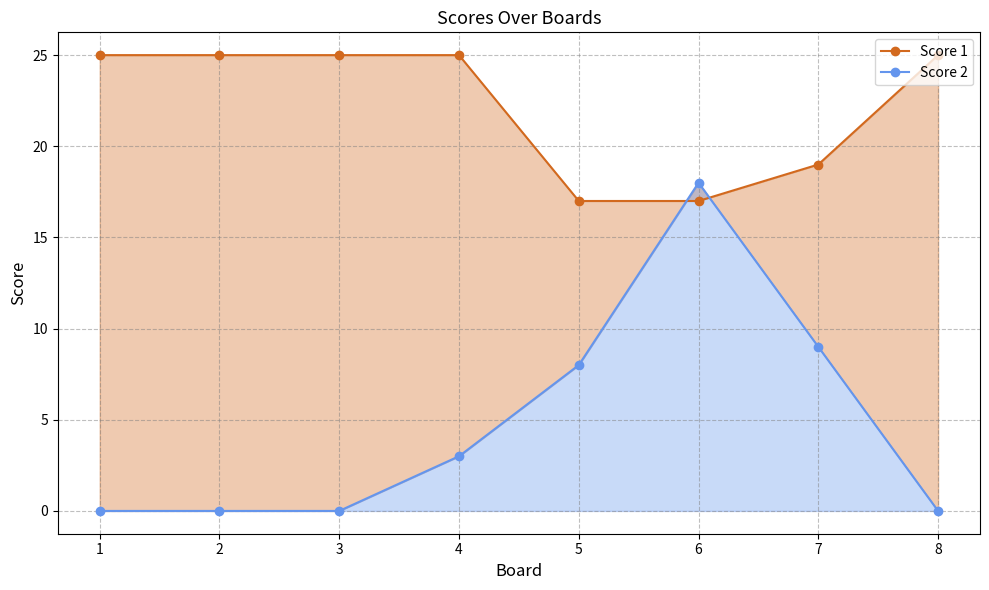

Reading left to right, what are all the values shown in this chart?

Score 1: 1=25	2=25	3=25	4=25	5=17	6=17	7=19	8=25
Score 2: 1=0	2=0	3=0	4=3	5=8	6=18	7=9	8=0